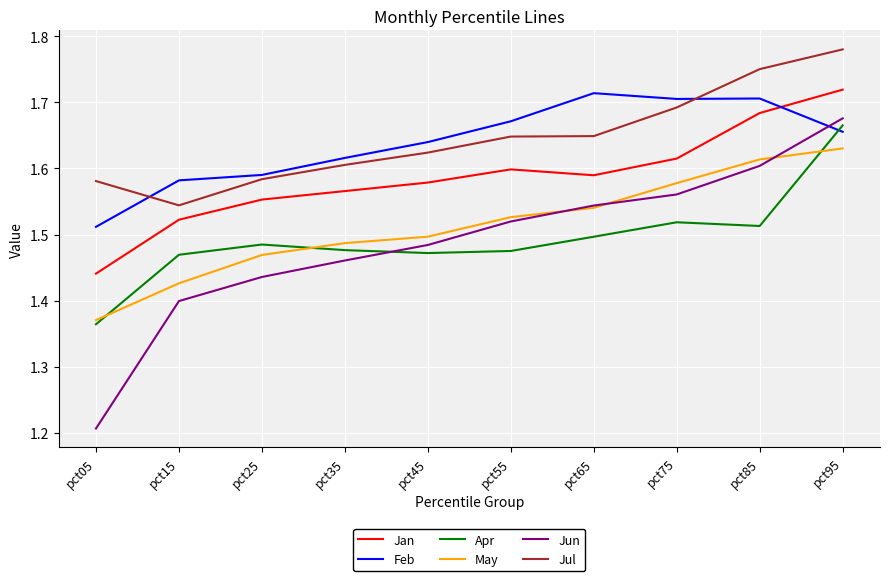

At which label does Jul reach its minimum?

pct15